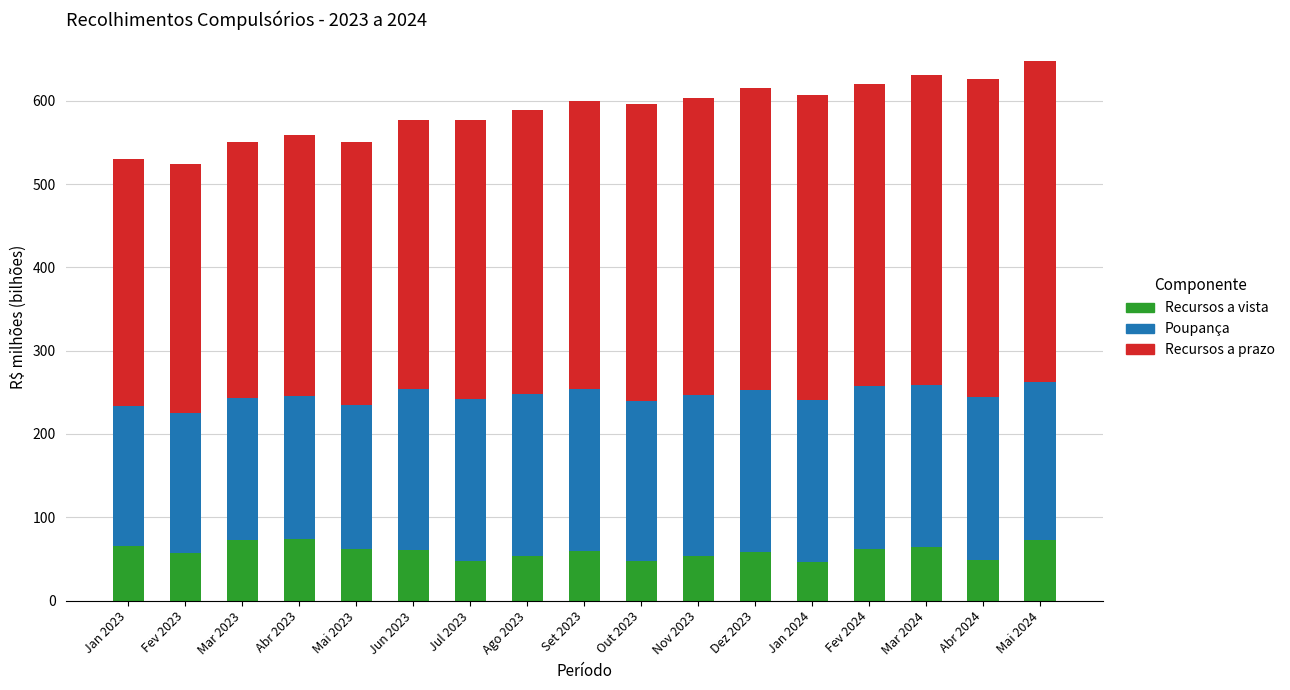

What are all the series names shown in the legend?

Recursos a vista, Poupança, Recursos a prazo